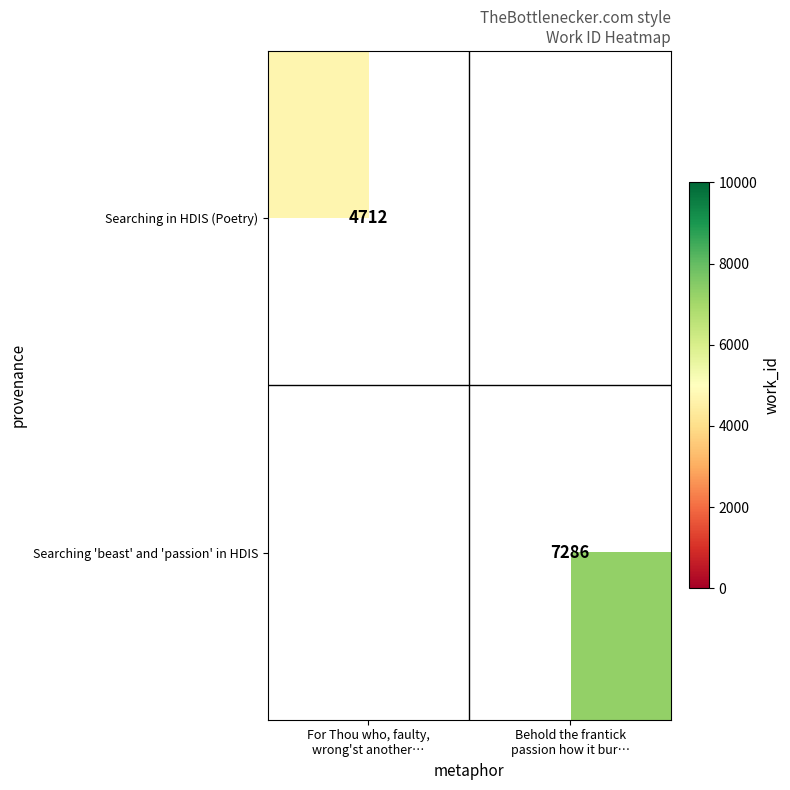

Count the number of categories in the chart.

2